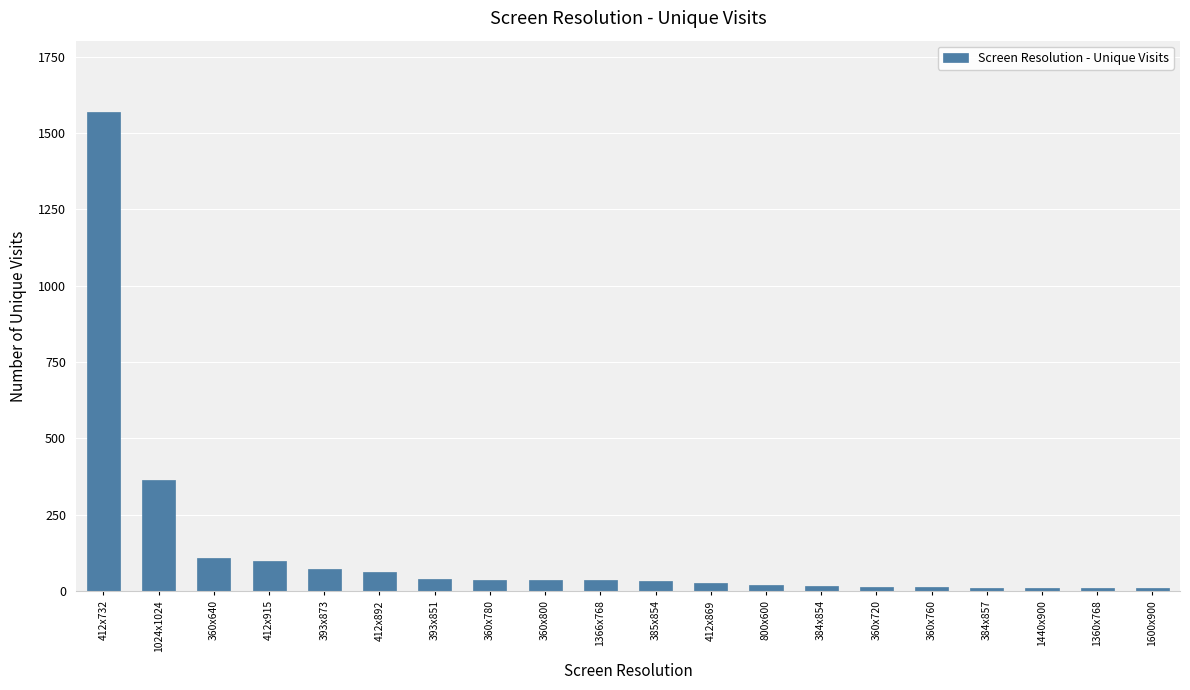

What is the label of the 12th bar from the left?

412x869